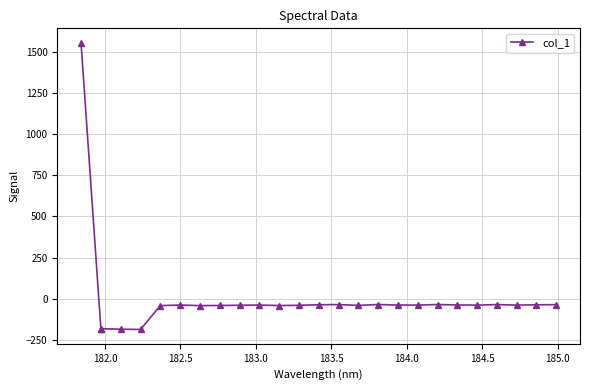

What is the difference between the second highest and second lowest values?

150.1